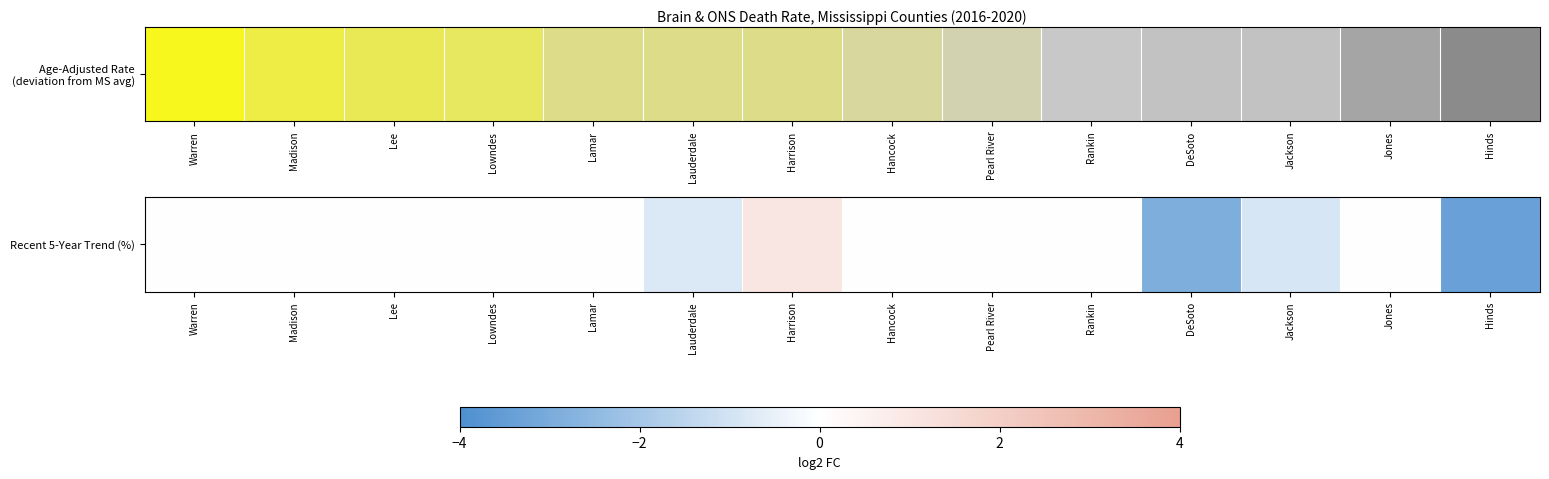

What is the smallest value displayed?

-3.4